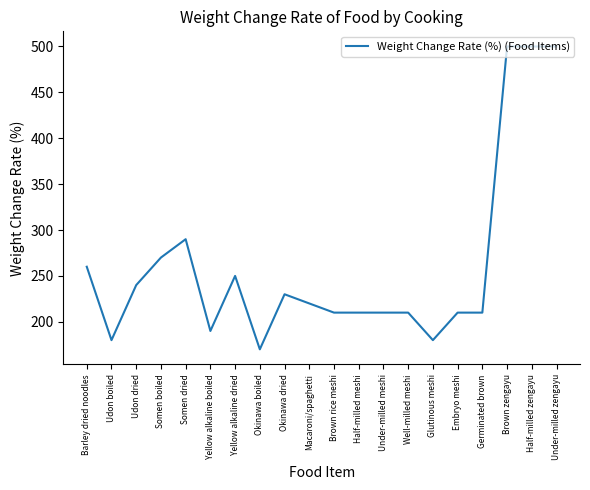

True or false: the data shows 733 at Brown zengayu.

False